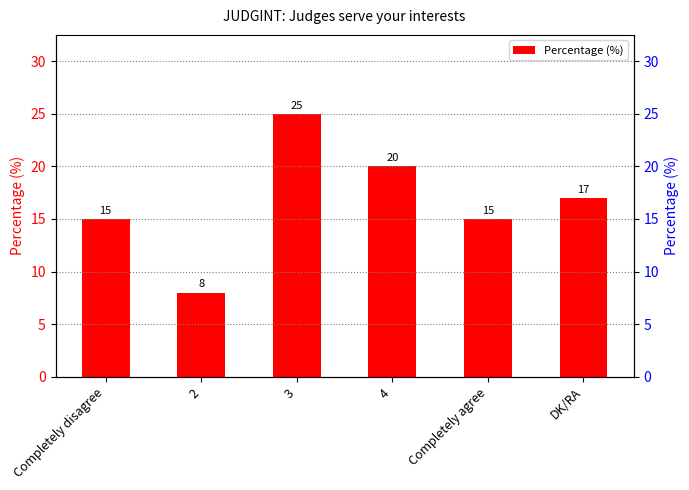

Approximately how many times larger is the value at 3 compared to DK/RA?

1.5